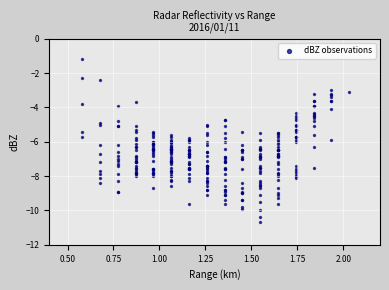

What is the range of X values (max minus min)?

1.5